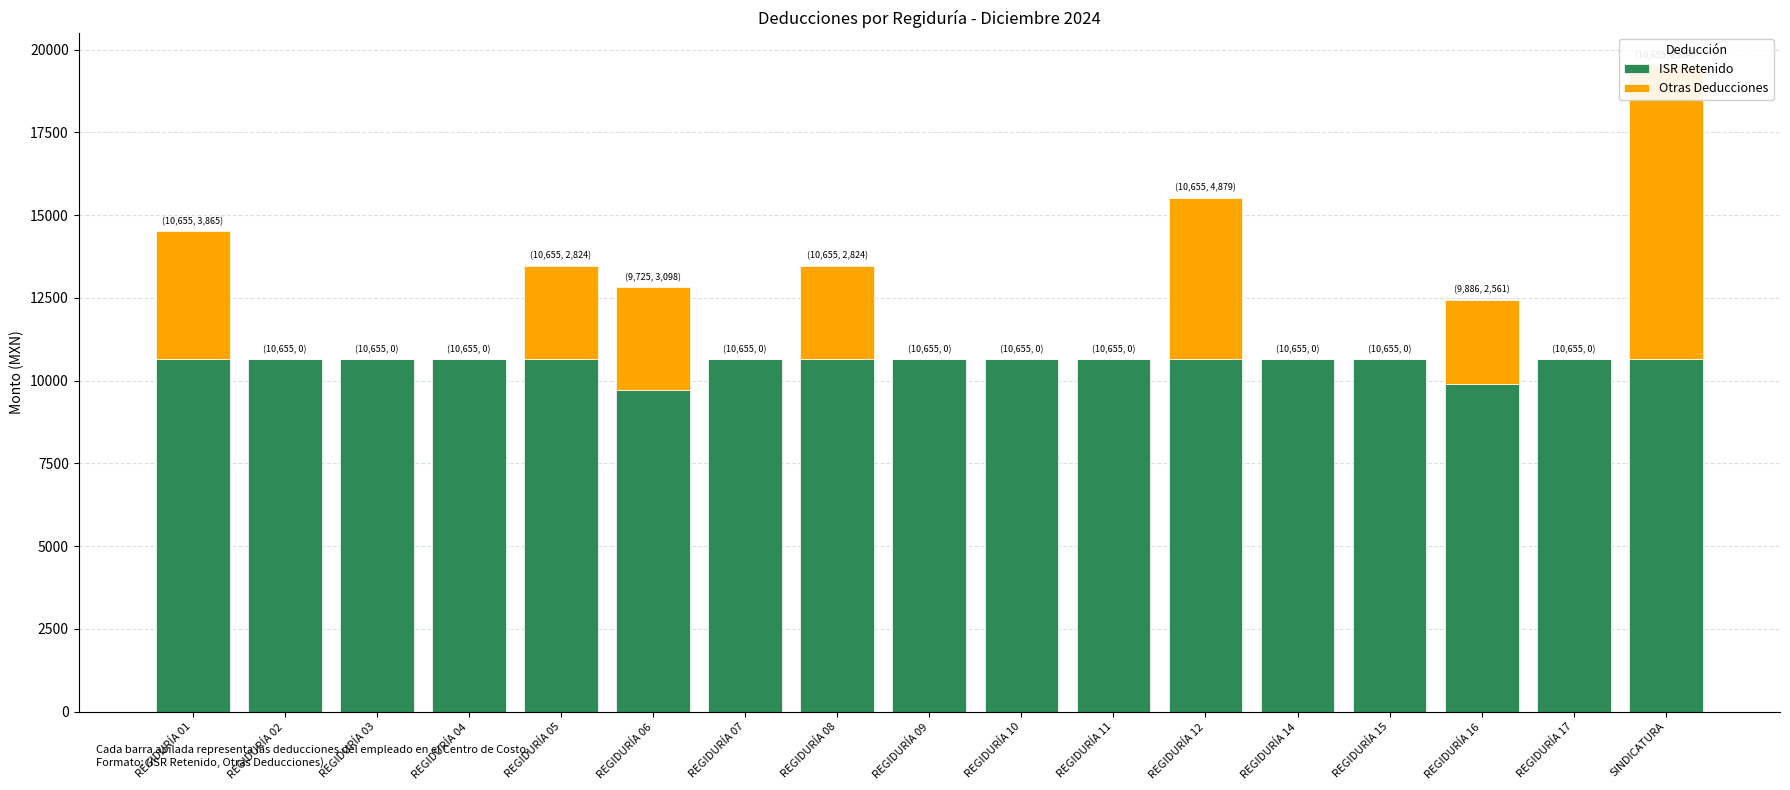

What is the difference between the second highest and second lowest values in the Otras Deducciones series?

4878.6